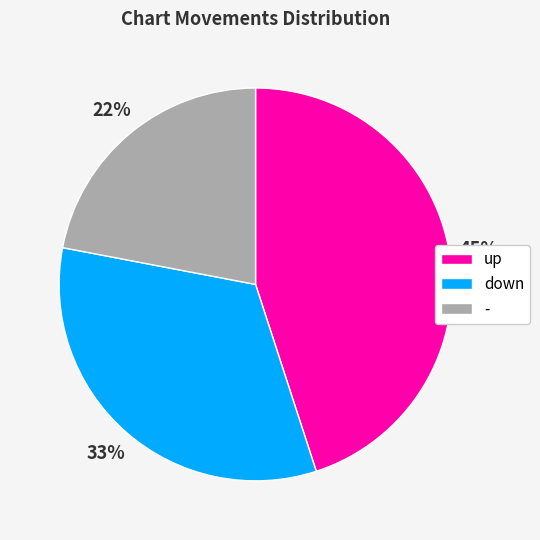

How many segments does this pie chart have?

3